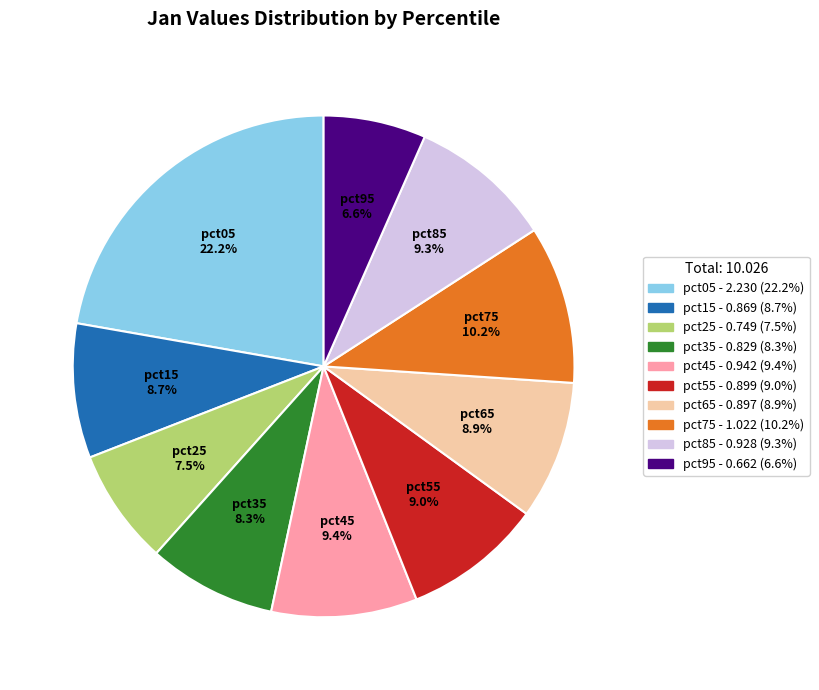

Is it true that pct15 is 1% of the pie?

False